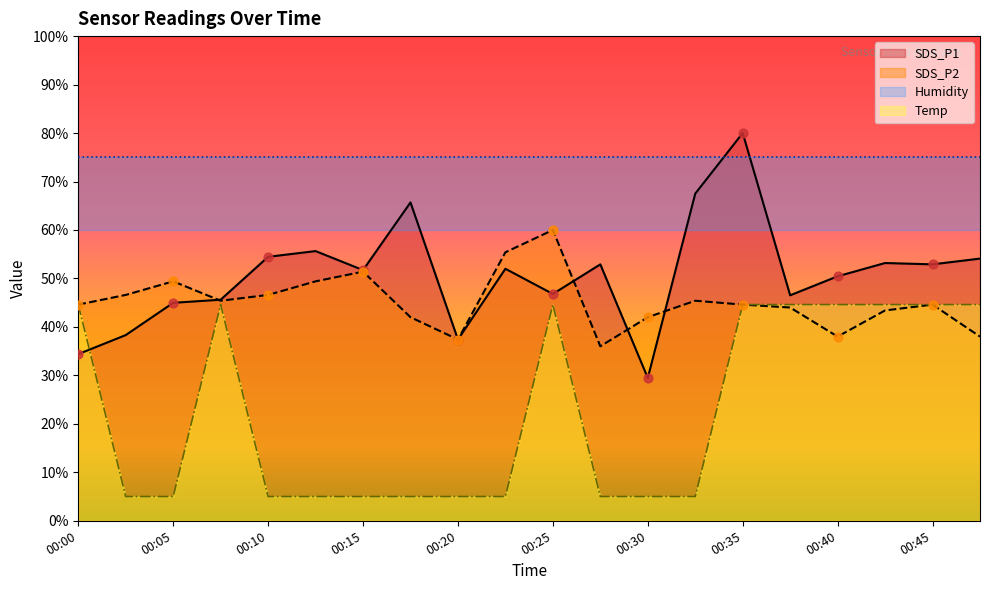

Which series has the widest spread of Y values?

SDS_P1